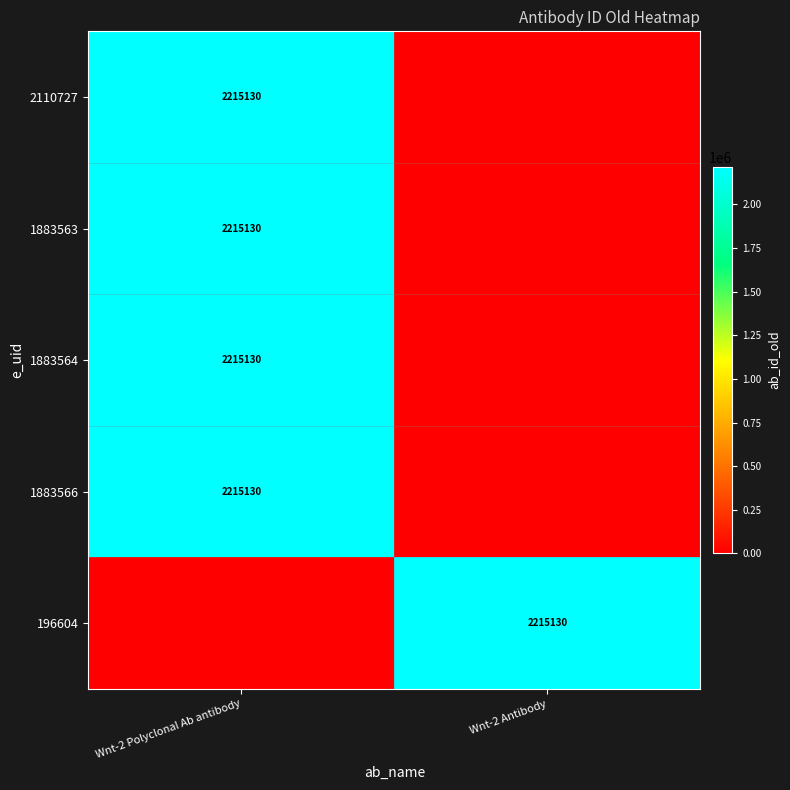

How many data points does each series have?

2